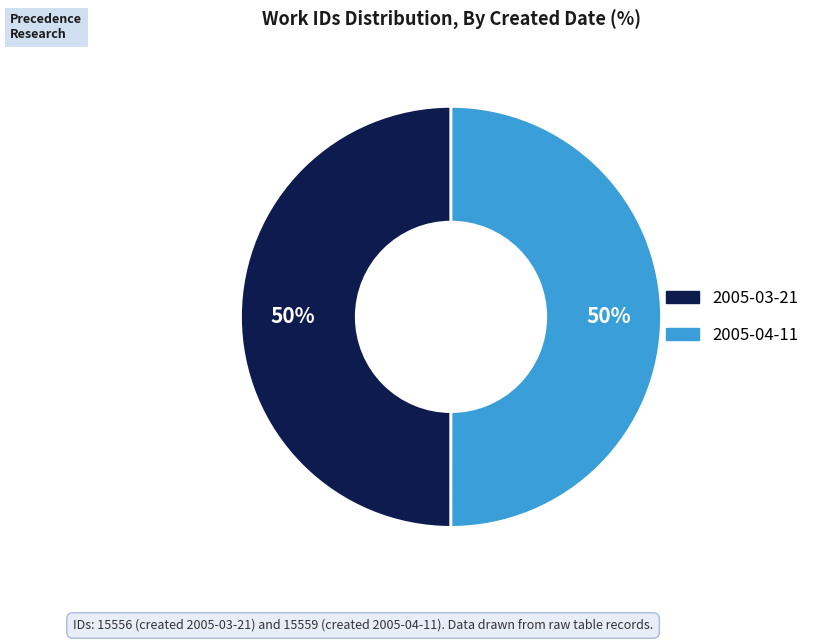

Is the sum of 2005-03-21 and 2005-04-11 greater than half?

Yes